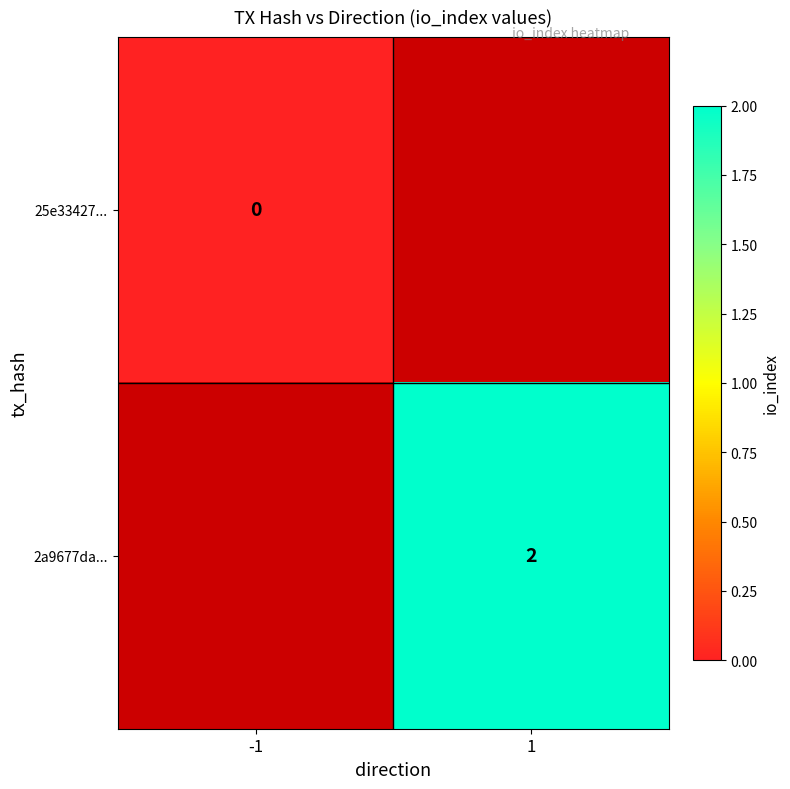

Count the number of categories in the chart.

2